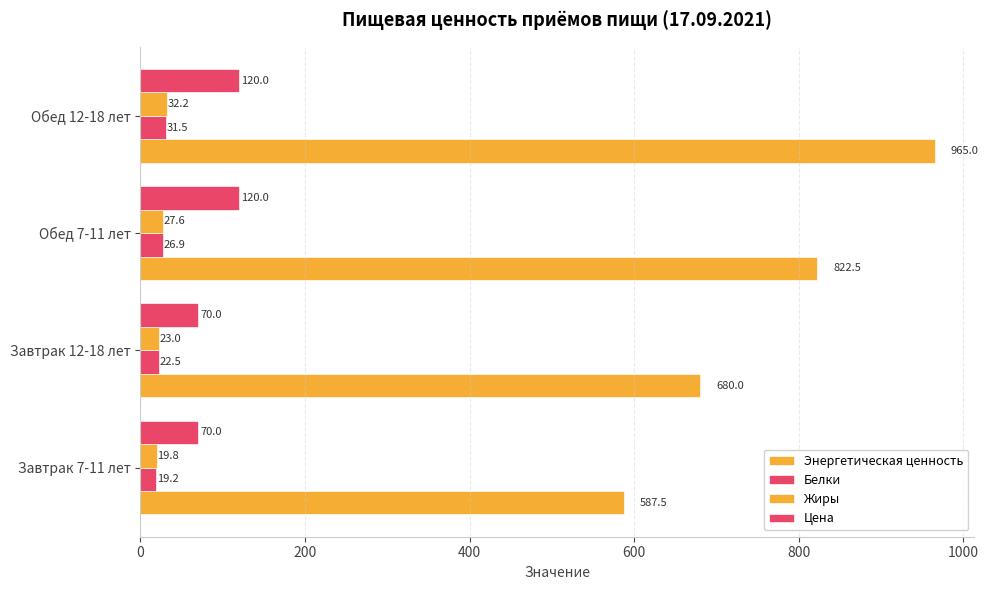

How many values in the Жиры series exceed 27?

2